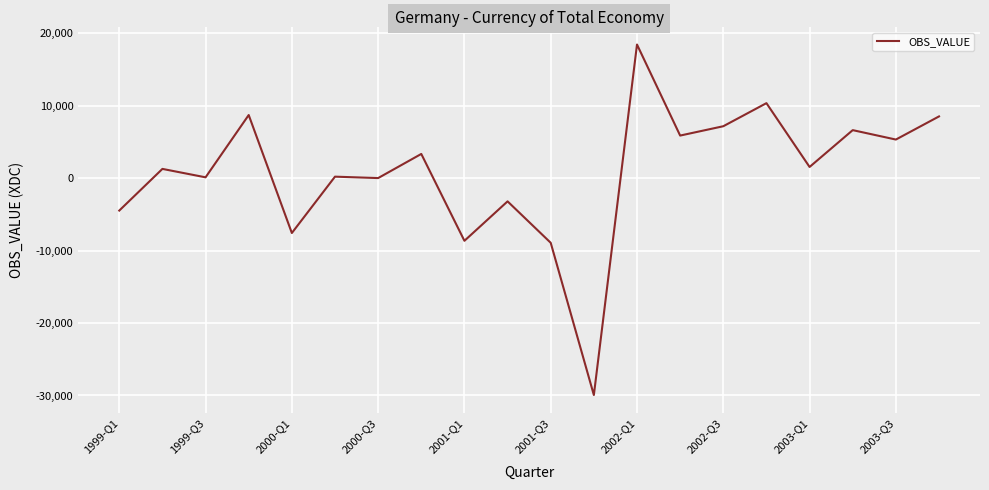

What is the maximum value shown in the chart?

18415